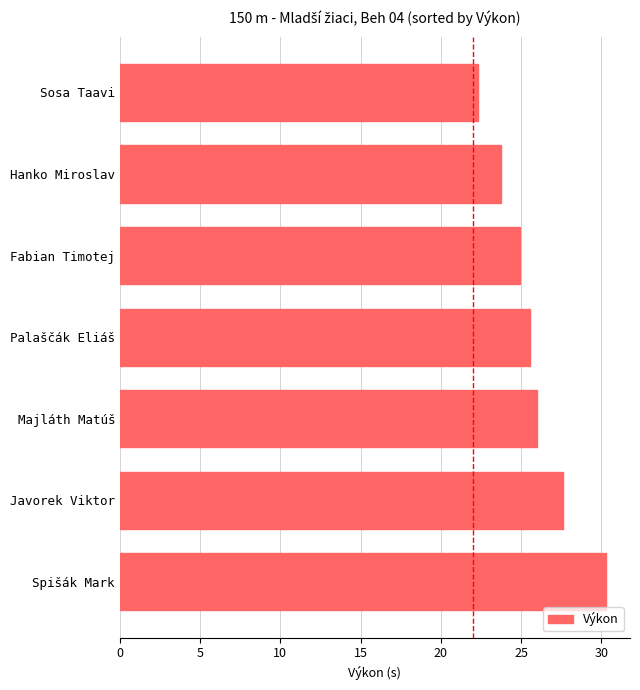

True or false: the data shows 42.2 at Hanko Miroslav.

False